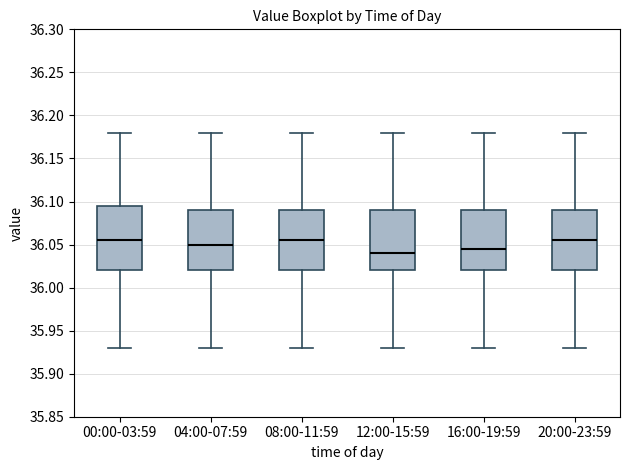

Which box has the lowest median line?

12:00-15:59